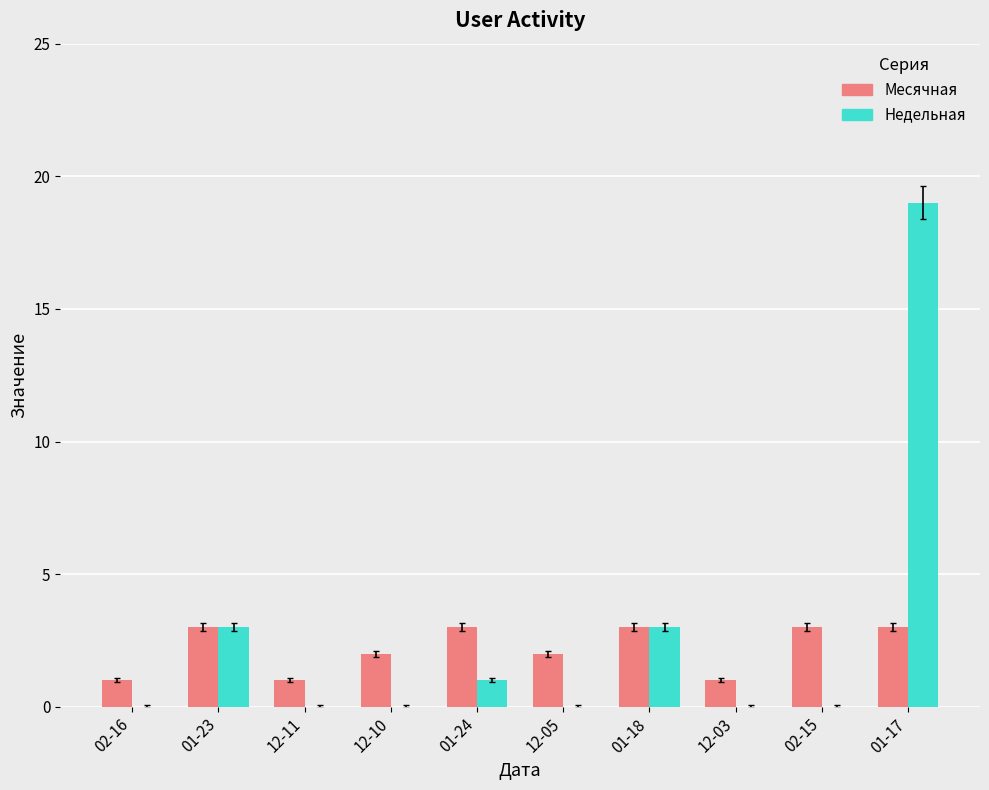

Is the value of Недельная at 02-16 greater than the value of Месячная at 02-16?

No